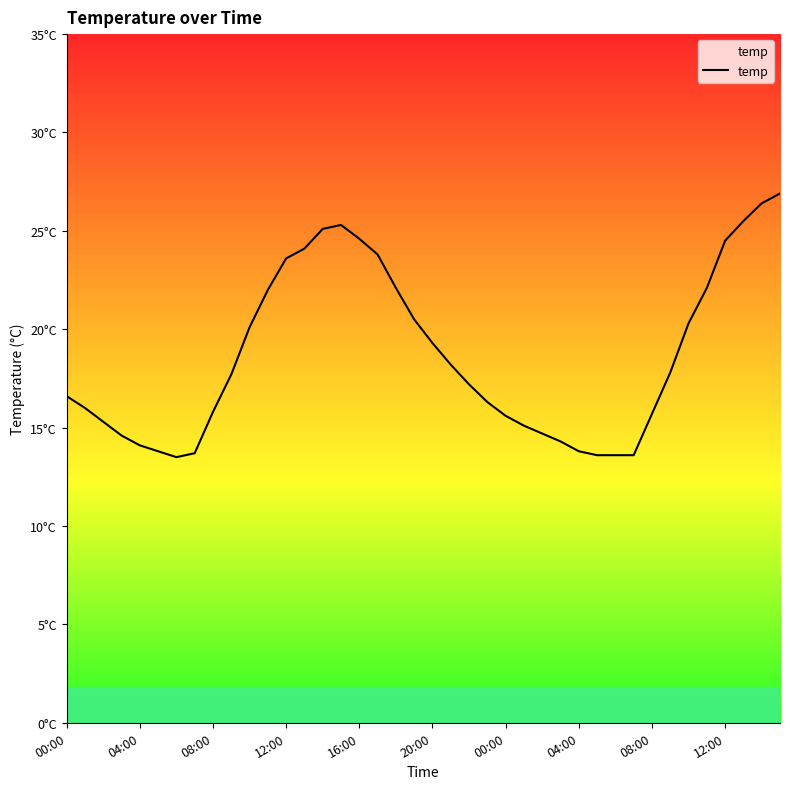

Does the chart display data point markers on the line(s)?

No